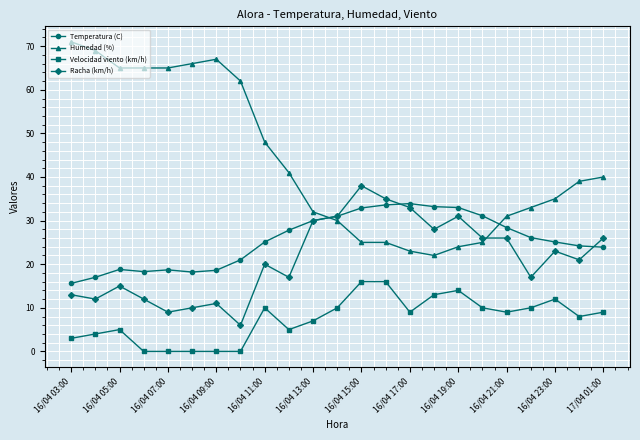

Which series has the largest range (max minus min)?

Humedad (%)